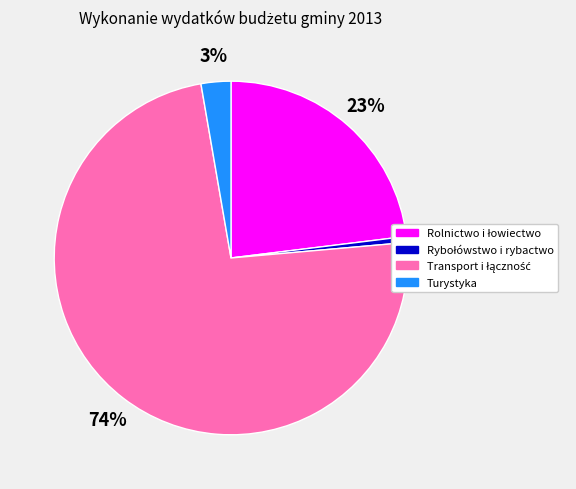

What percentage is the Turystyka slice, to the nearest percent?

3%